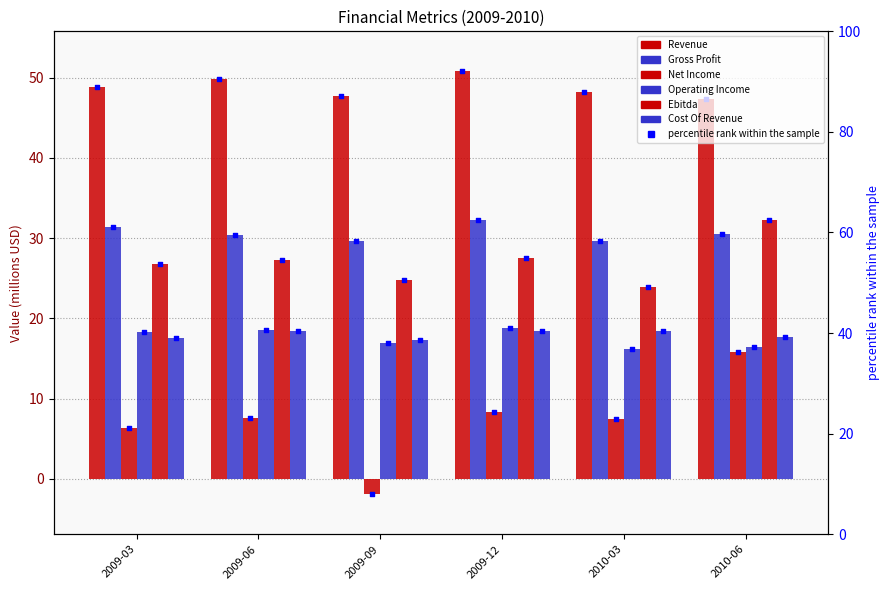

Is the value of Gross Profit at 2009-12 greater than the value of Revenue at 2010-03?

No